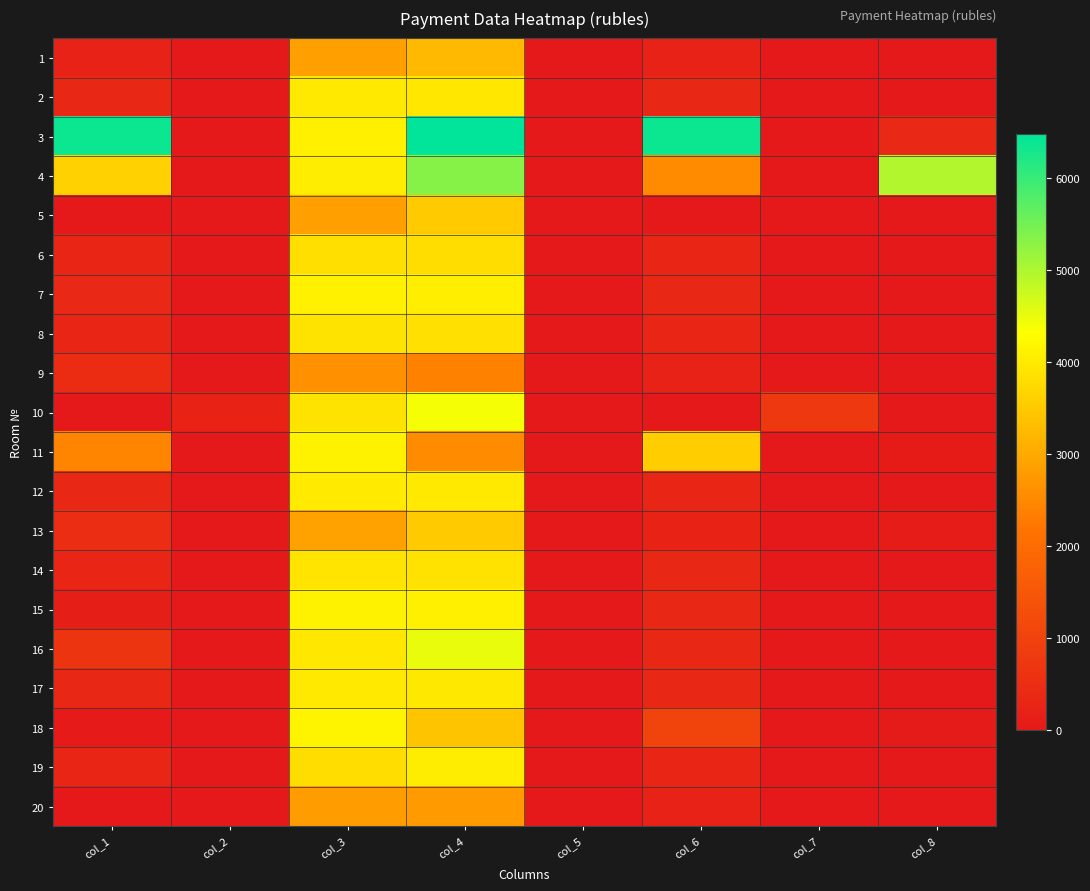

Reading right to left, extract all data points from this chart.

1: col_8=5.3	col_7=0.0	col_6=238.2	col_5=0.0	col_4=3259.3	col_3=2858.9	col_2=0.0	col_1=238.2
2: col_8=0.0	col_7=0.0	col_6=332.3	col_5=0.0	col_4=3952.3	col_3=3987.6	col_2=0.0	col_1=332.3
3: col_8=379.9	col_7=0.0	col_6=6366.3	col_5=0.0	col_4=6479.7	col_3=4098.6	col_2=0.0	col_1=6366.3
4: col_8=4963.9	col_7=0.0	col_6=2540.9	col_5=0.0	col_4=5336.1	col_3=4052.4	col_2=0.0	col_1=3627.8
5: col_8=2.0	col_7=0.0	col_6=0.0	col_5=0.0	col_4=3508.9	col_3=2868.1	col_2=0.0	col_1=0.0
6: col_8=0.0	col_7=0.0	col_6=320.0	col_5=0.0	col_4=3805.6	col_3=3839.6	col_2=0.0	col_1=320.0
7: col_8=0.7	col_7=0.0	col_6=342.3	col_5=0.0	col_4=4071.4	col_3=4107.8	col_2=0.0	col_1=378.7
8: col_8=0.3	col_7=0.0	col_6=323.8	col_5=0.0	col_4=3851.4	col_3=3885.8	col_2=0.0	col_1=323.8
9: col_8=0.0	col_7=0.0	col_6=238.2	col_5=0.0	col_4=2382.4	col_3=2620.6	col_2=0.0	col_1=476.5
10: col_8=0.0	col_7=769.1	col_6=0.0	col_5=0.0	col_4=4400.0	col_3=3895.1	col_2=242.9	col_1=0.0
11: col_8=57.9	col_7=0.0	col_6=3546.8	col_5=0.0	col_4=2539.0	col_3=4135.7	col_2=0.0	col_1=2450.0
12: col_8=0.0	col_7=0.0	col_6=317.7	col_5=0.0	col_4=3986.7	col_3=4006.1	col_2=0.0	col_1=333.8
13: col_8=74.3	col_7=0.0	col_6=243.1	col_5=0.0	col_4=3505.9	col_3=2886.6	col_2=0.0	col_1=488.2
14: col_8=6.3	col_7=0.0	col_6=329.2	col_5=0.0	col_4=3878.9	col_3=3913.6	col_2=0.0	col_1=326.1
15: col_8=1.9	col_7=0.0	col_6=344.6	col_5=0.0	col_4=4099.0	col_3=4135.7	col_2=0.0	col_1=133.9
16: col_8=11.5	col_7=0.0	col_6=329.2	col_5=0.0	col_4=4504.0	col_3=3950.6	col_2=0.0	col_1=658.4
17: col_8=0.5	col_7=0.0	col_6=333.1	col_5=0.0	col_4=3961.4	col_3=3996.8	col_2=0.0	col_1=333.4
18: col_8=40.2	col_7=0.0	col_6=1039.6	col_5=0.0	col_4=3425.0	col_3=4154.2	col_2=0.0	col_1=17.1
19: col_8=0.0	col_7=0.0	col_6=316.9	col_5=0.0	col_4=4052.0	col_3=3802.6	col_2=0.0	col_1=316.9
20: col_8=0.4	col_7=0.0	col_6=233.6	col_5=0.0	col_4=2778.5	col_3=2803.3	col_2=0.0	col_1=0.0